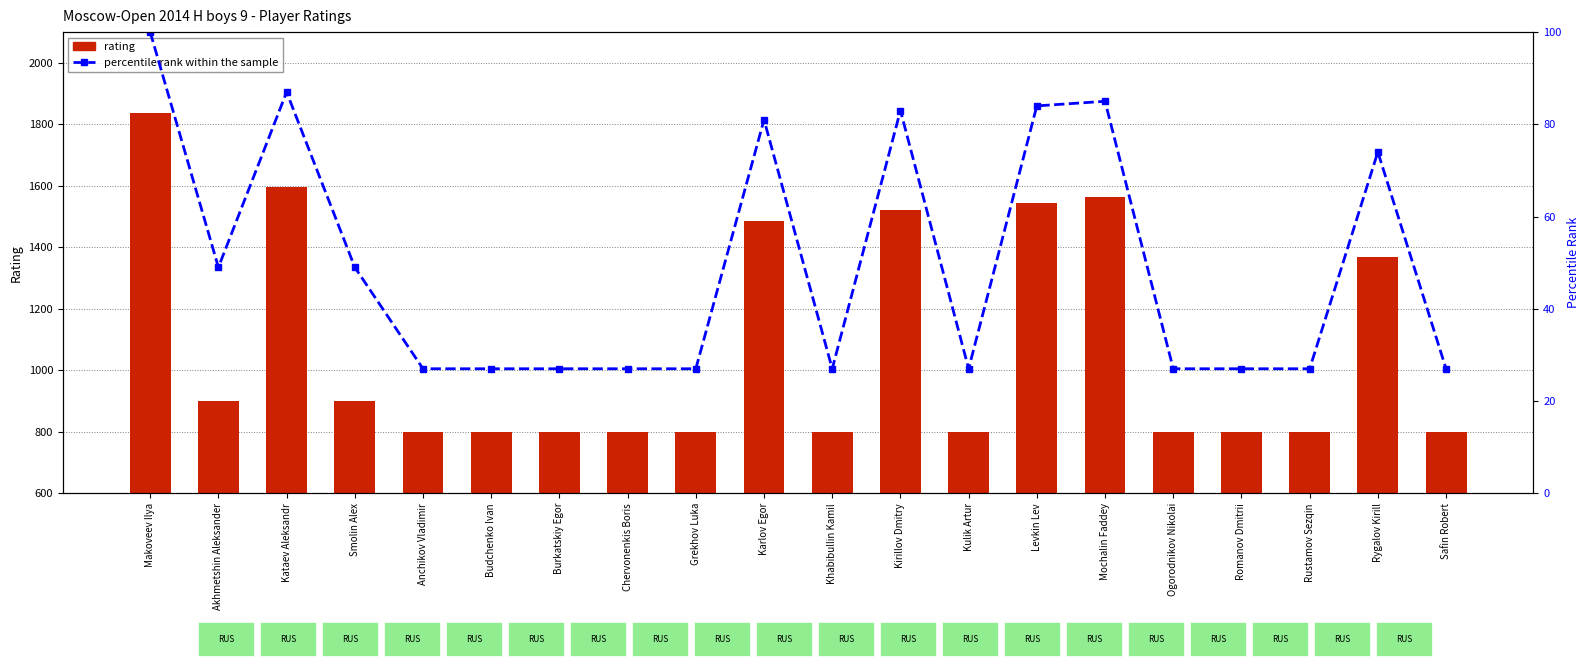

True or false: rating has a value of 1597 at Kataev Aleksandr.

True